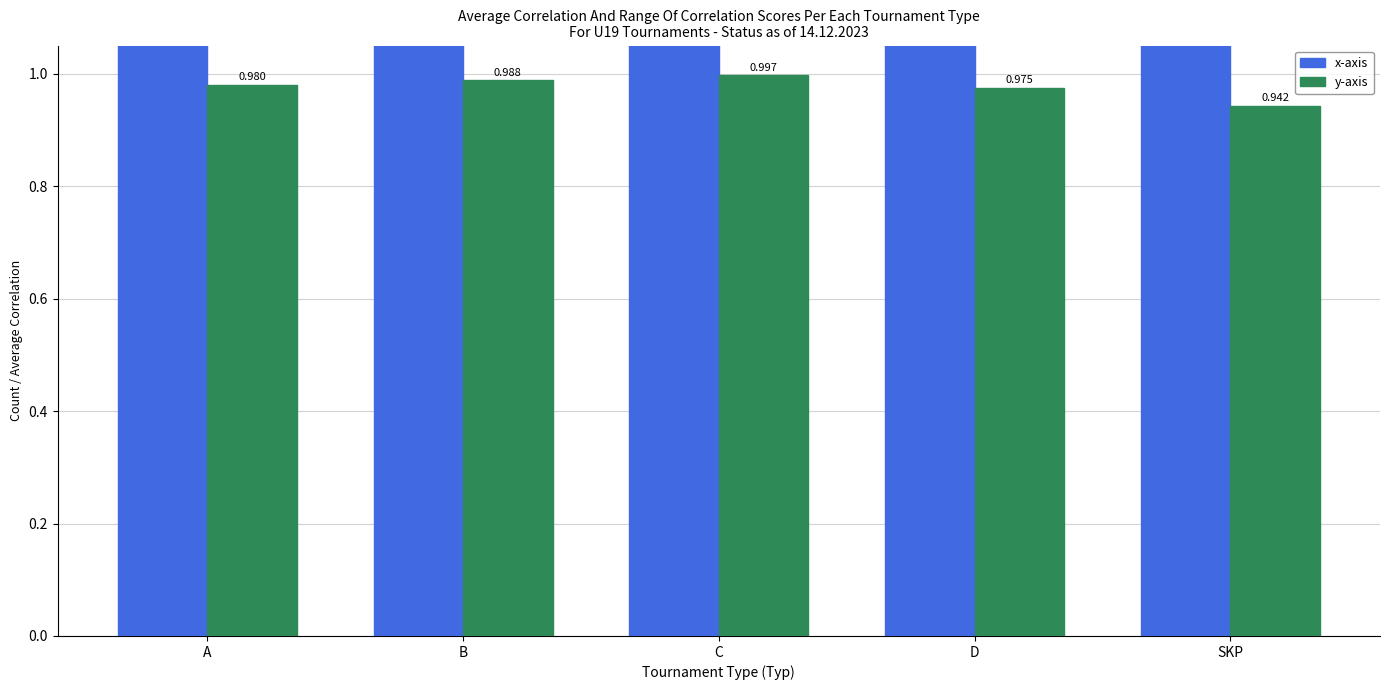

At which label does y-axis reach its minimum?

SKP